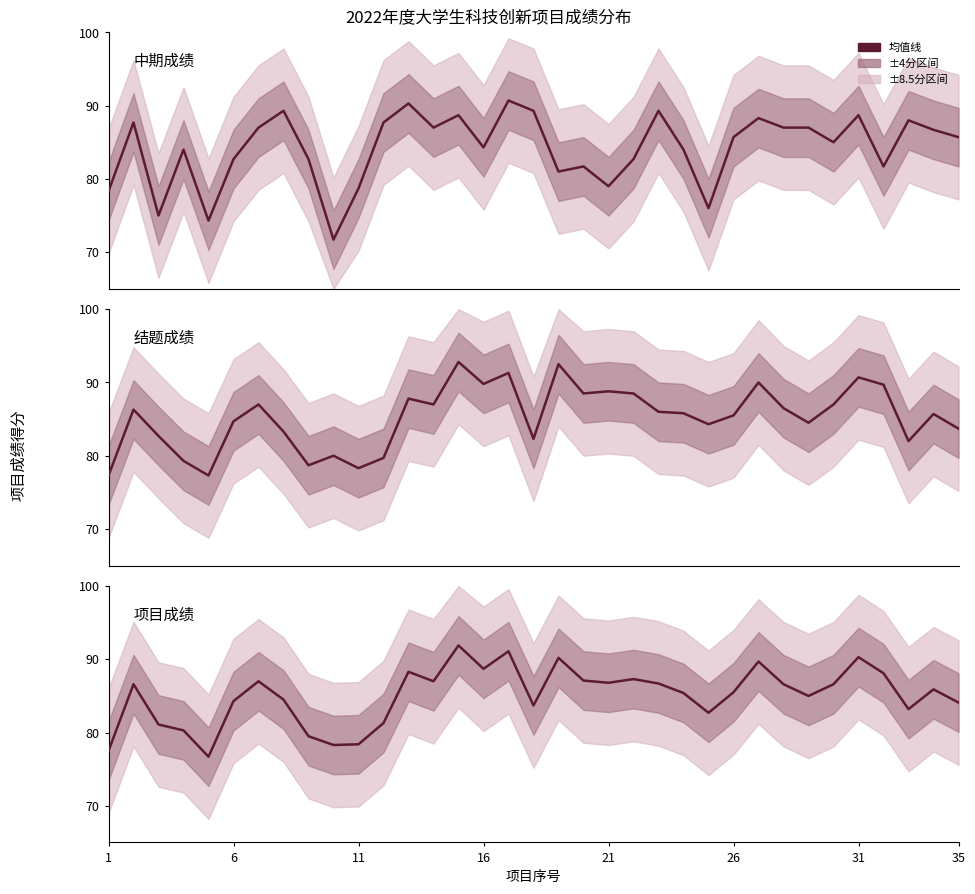

How many data points does each series have?

35